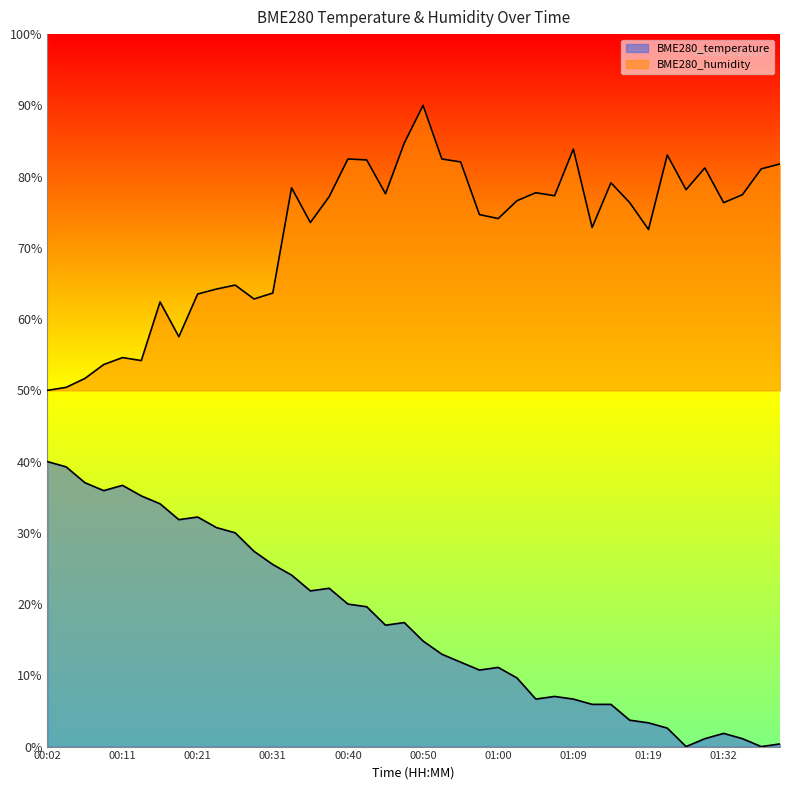

What is the label of the 8th point from the right?

01:19